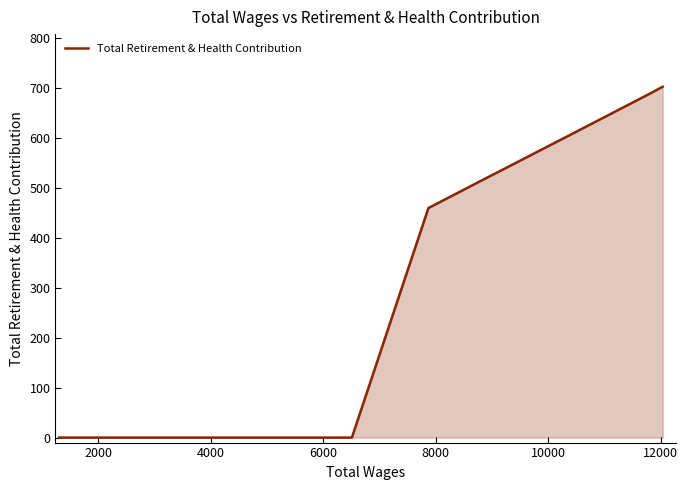

True or false: the data shows 0 at 6000.

True